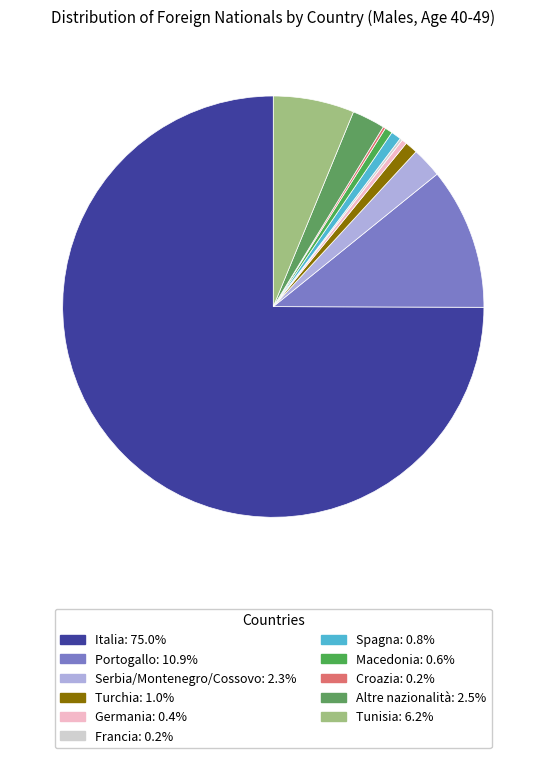

What is the majority slice?

Italia